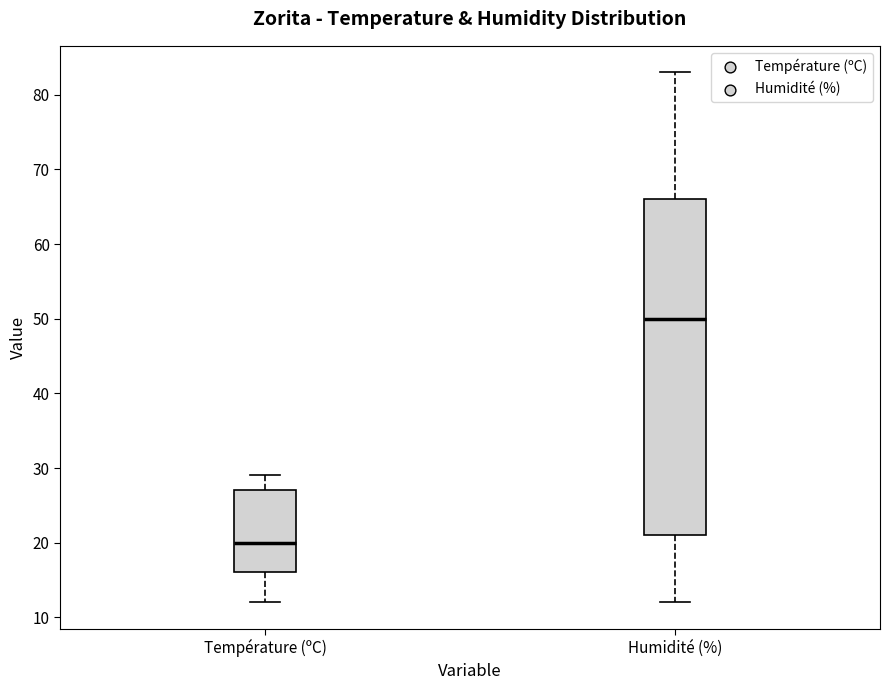

Which box's median line is the lowest?

Température (ºC)